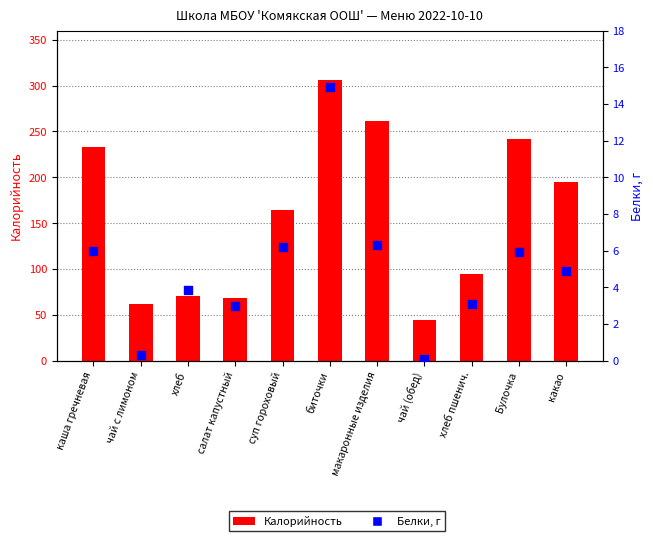

Is the value of Белки at хлеб пшенич. greater than the value of Калорийность at чай с лимоном?

No